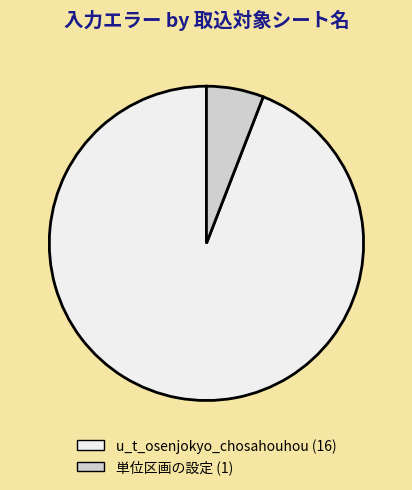

Which has a higher value, 単位区画の設定 or u_t_osenjokyo_chosahouhou?

u_t_osenjokyo_chosahouhou